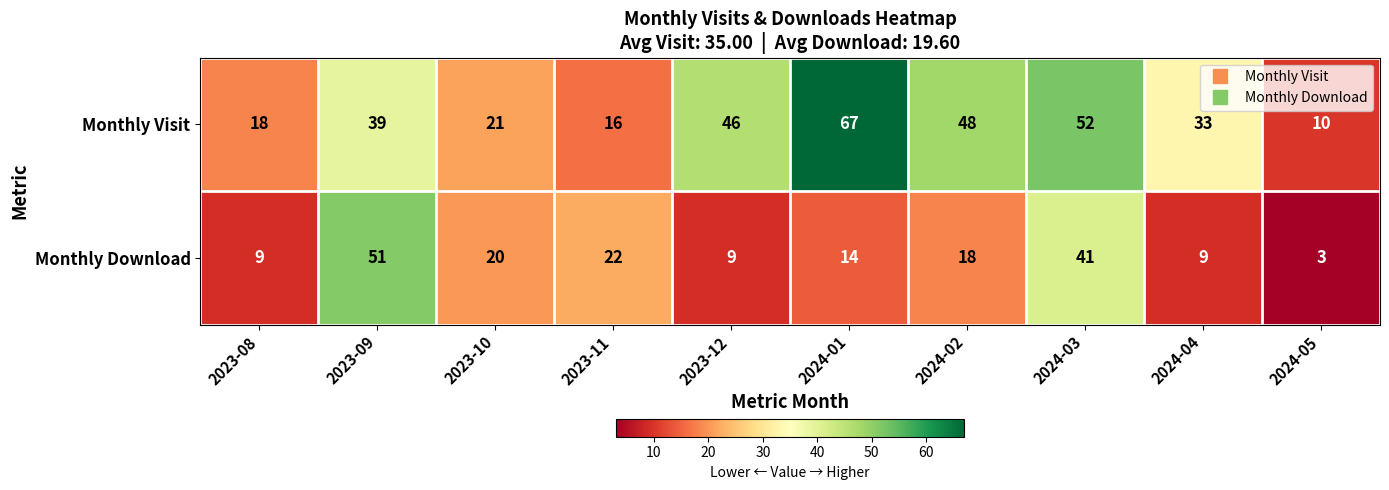

True or false: Monthly Download has a value of 3 at 2023-08.

False